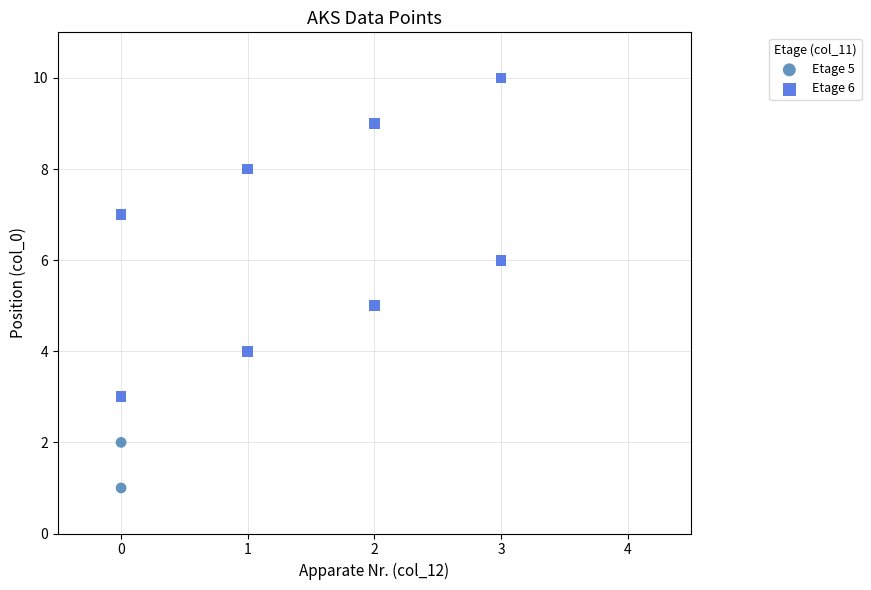

What are all the series names shown in the legend?

Etage 5, Etage 6